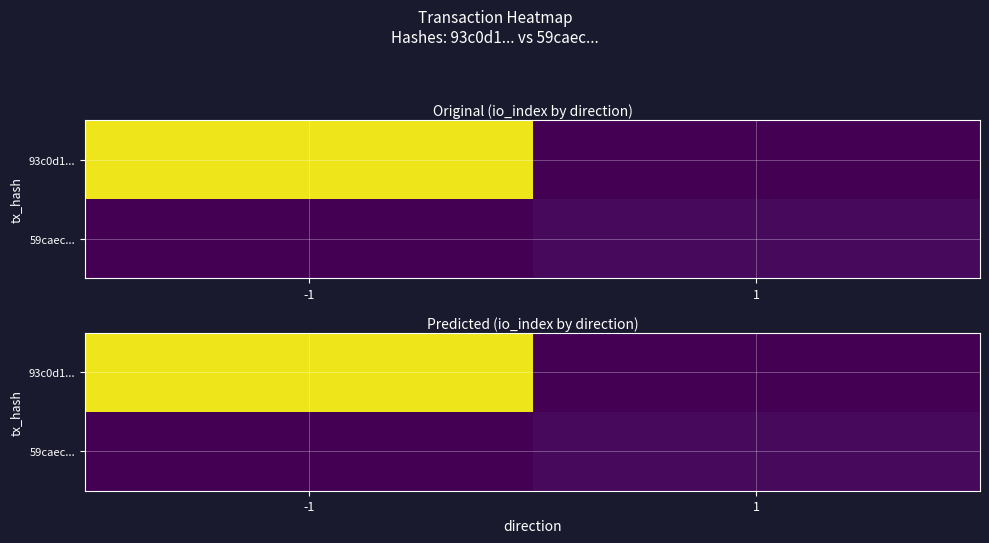

What is the total value across all series at 1?

2